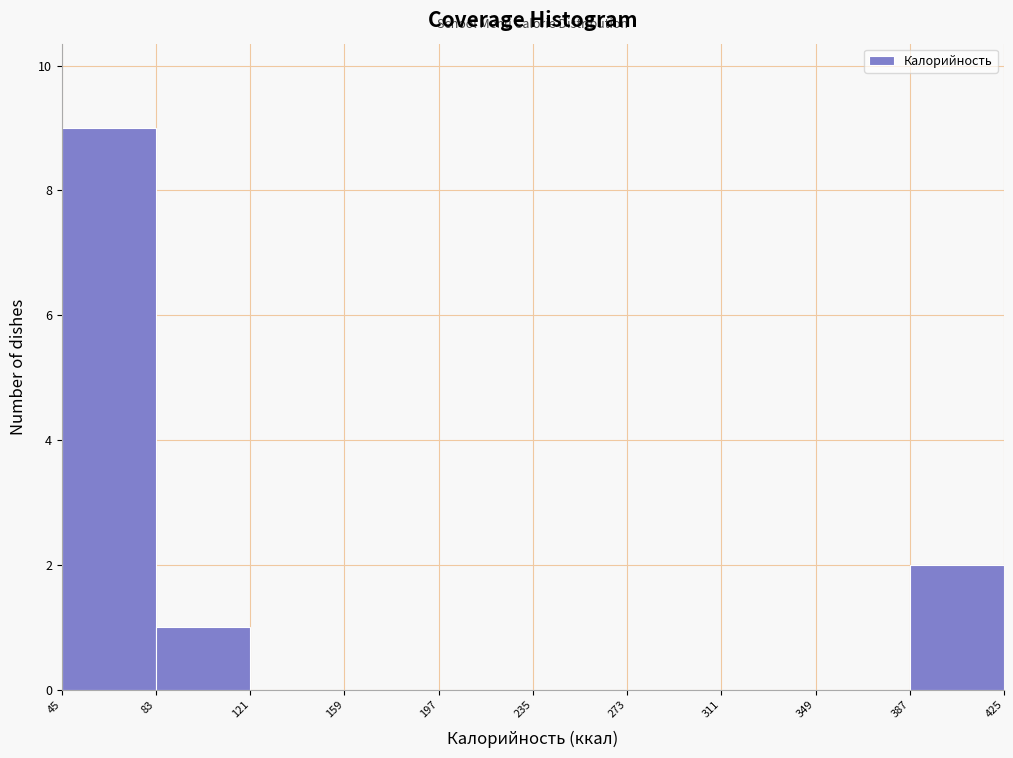

Reading left to right, transcribe this chart: for each bar, give the range it covers on the x-axis and its height. The values are not printed on the chart, so give them approximately, as read against the axis.

45 to 83: 9
83 to 121: 1
121 to 159: 0
159 to 197: 0
197 to 235: 0
235 to 273: 0
273 to 311: 0
311 to 349: 0
349 to 387: 0
387 to 425: 2